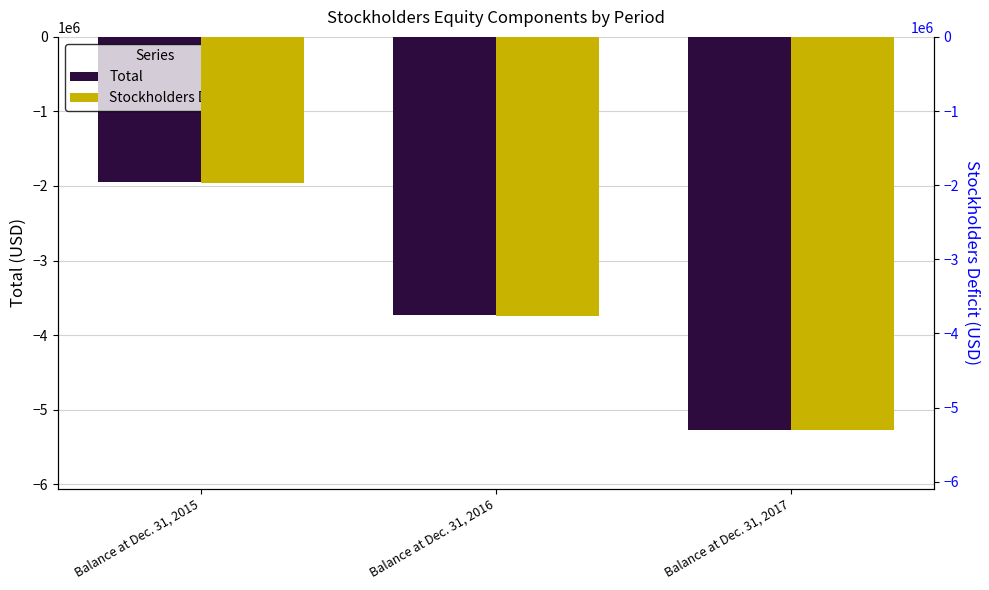

Reading left to right, what are all the values shown in this chart?

Total: Balance at Dec. 31, 2015=-1941007	Balance at Dec. 31, 2016=-3735089	Balance at Dec. 31, 2017=-5273004
Stockholders Deficit: Balance at Dec. 31, 2015=-1970046	Balance at Dec. 31, 2016=-3764128	Balance at Dec. 31, 2017=-5302043